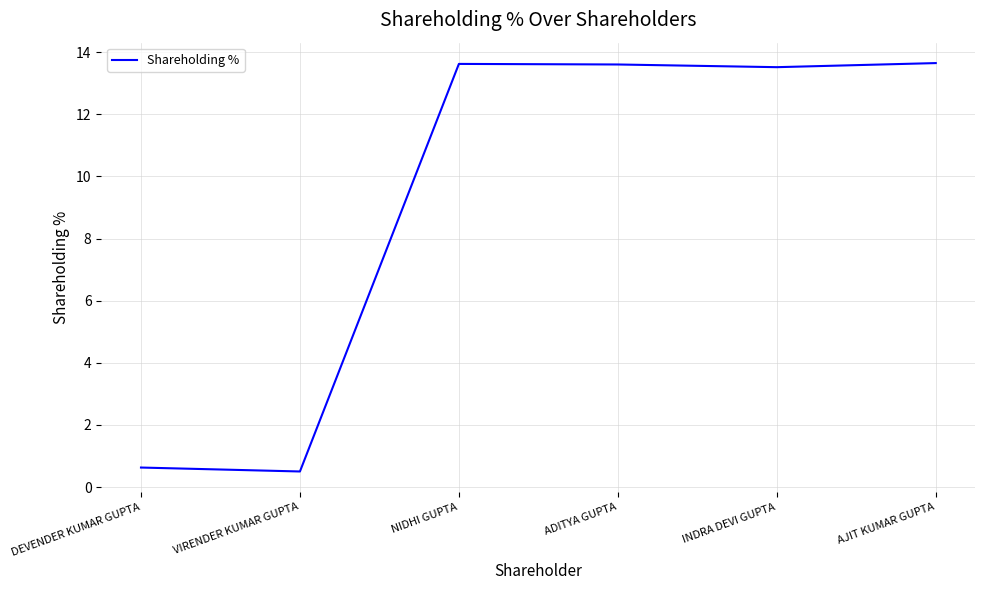

Is it true that the value at INDRA DEVI GUPTA is 22.8?

False